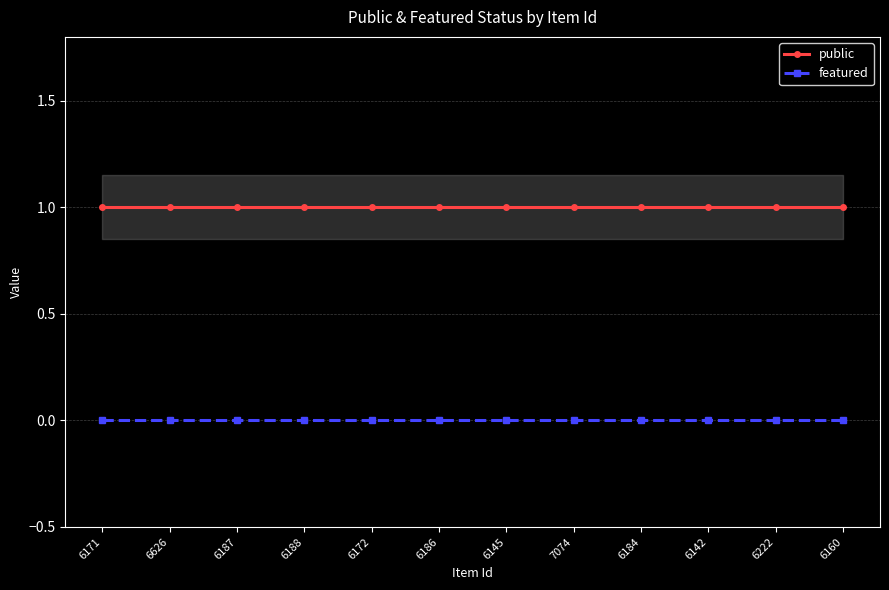

Is it true that public equals 1 at 6172?

True